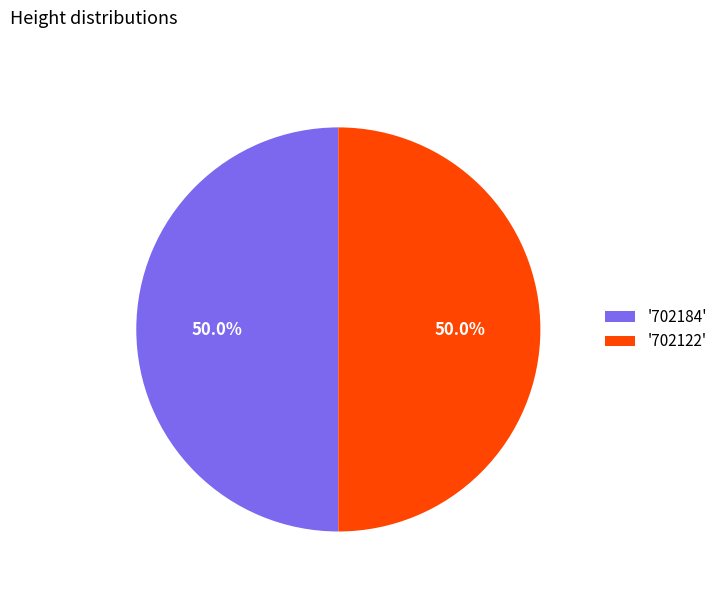

Combined, do '702184' and '702122' account for over 50%?

Yes